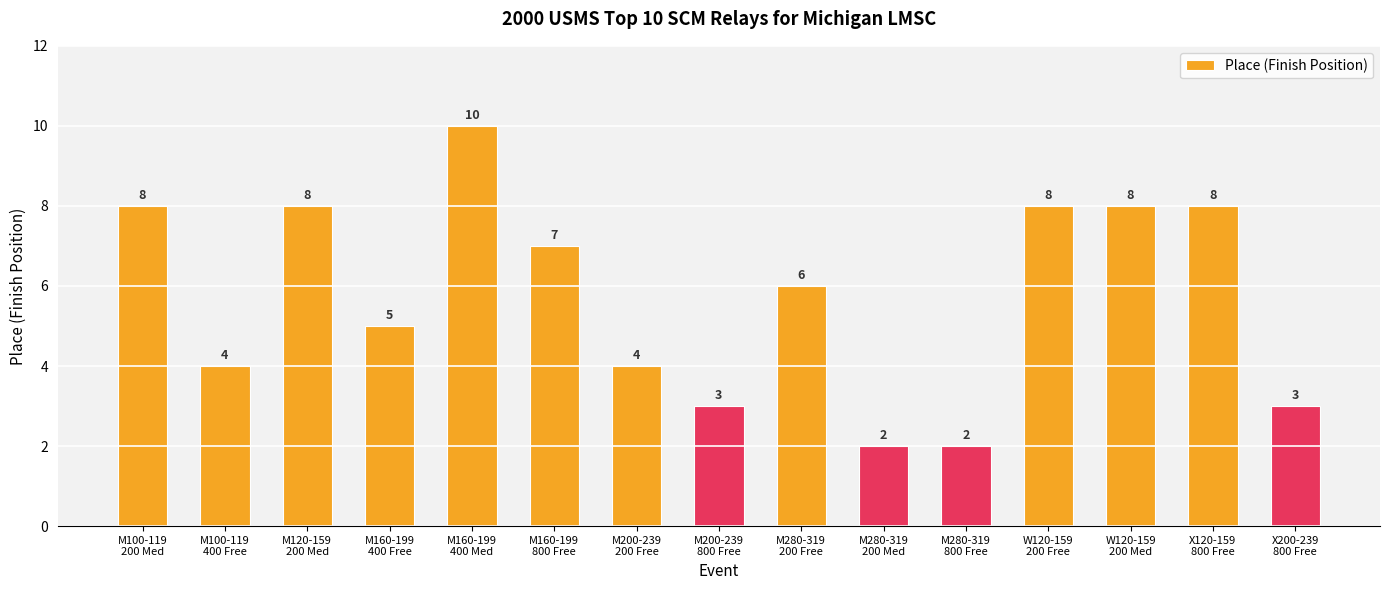

How many values are below 6?

7